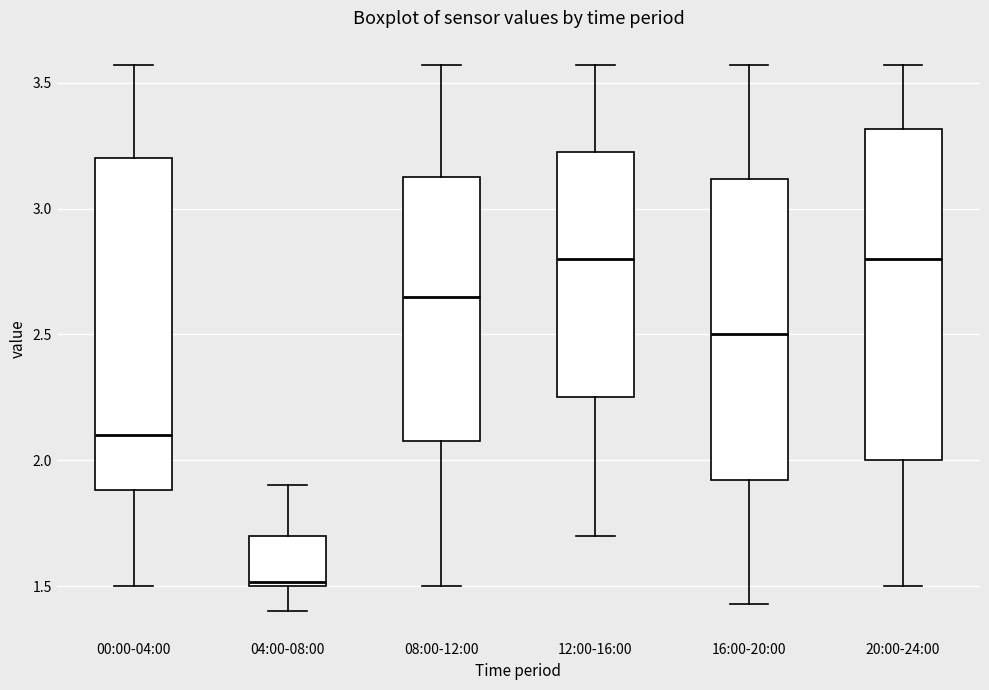

Where does the lower whisker of the box for 16:00-20:00 end on the y-axis? The values are not printed on the chart, so give them approximately, as read against the axis.

1.45